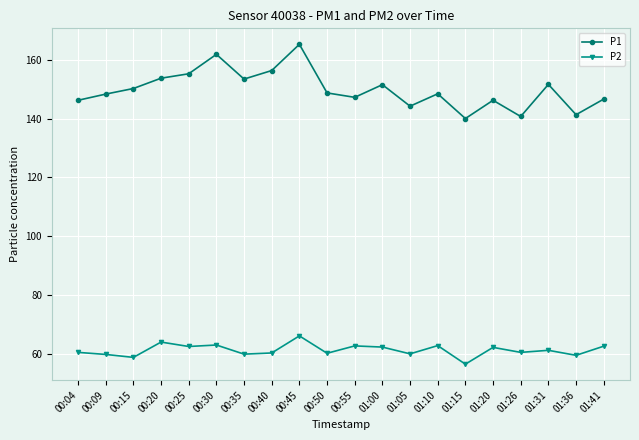

What is the difference between the highest and lowest values at 00:50?

88.4